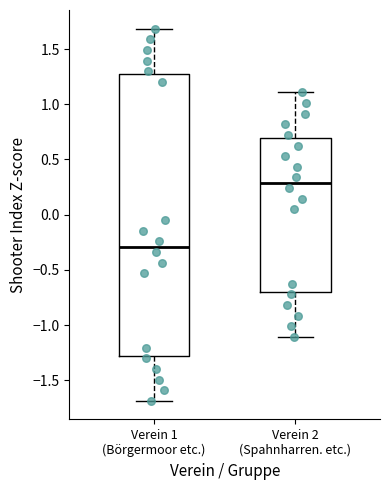

Which box's median line is the lowest?

Verein 1 (Börgermoor etc.)